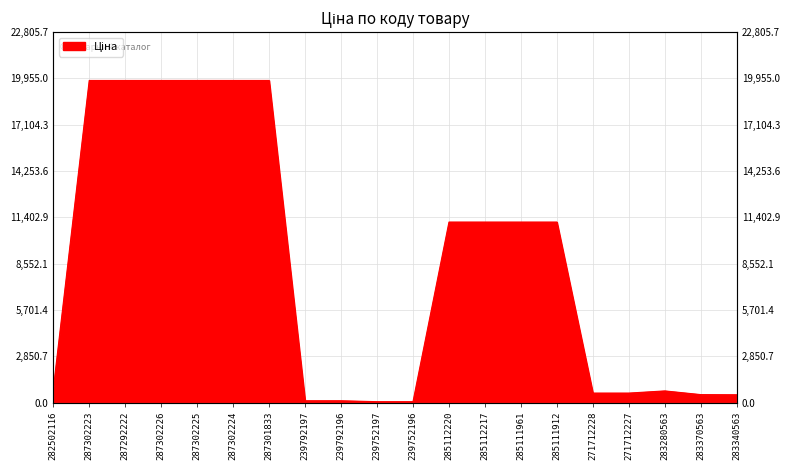

Rank the categories by value from highest to lowest.

287302223, 287292222, 287302226, 287302225, 287302224, 287301833, 285112220, 285112217, 285111961, 285111912, 282502116, 283280563, 271712228, 271712227, 283370563, 283340563, 239792197, 239792196, 239752197, 239752196